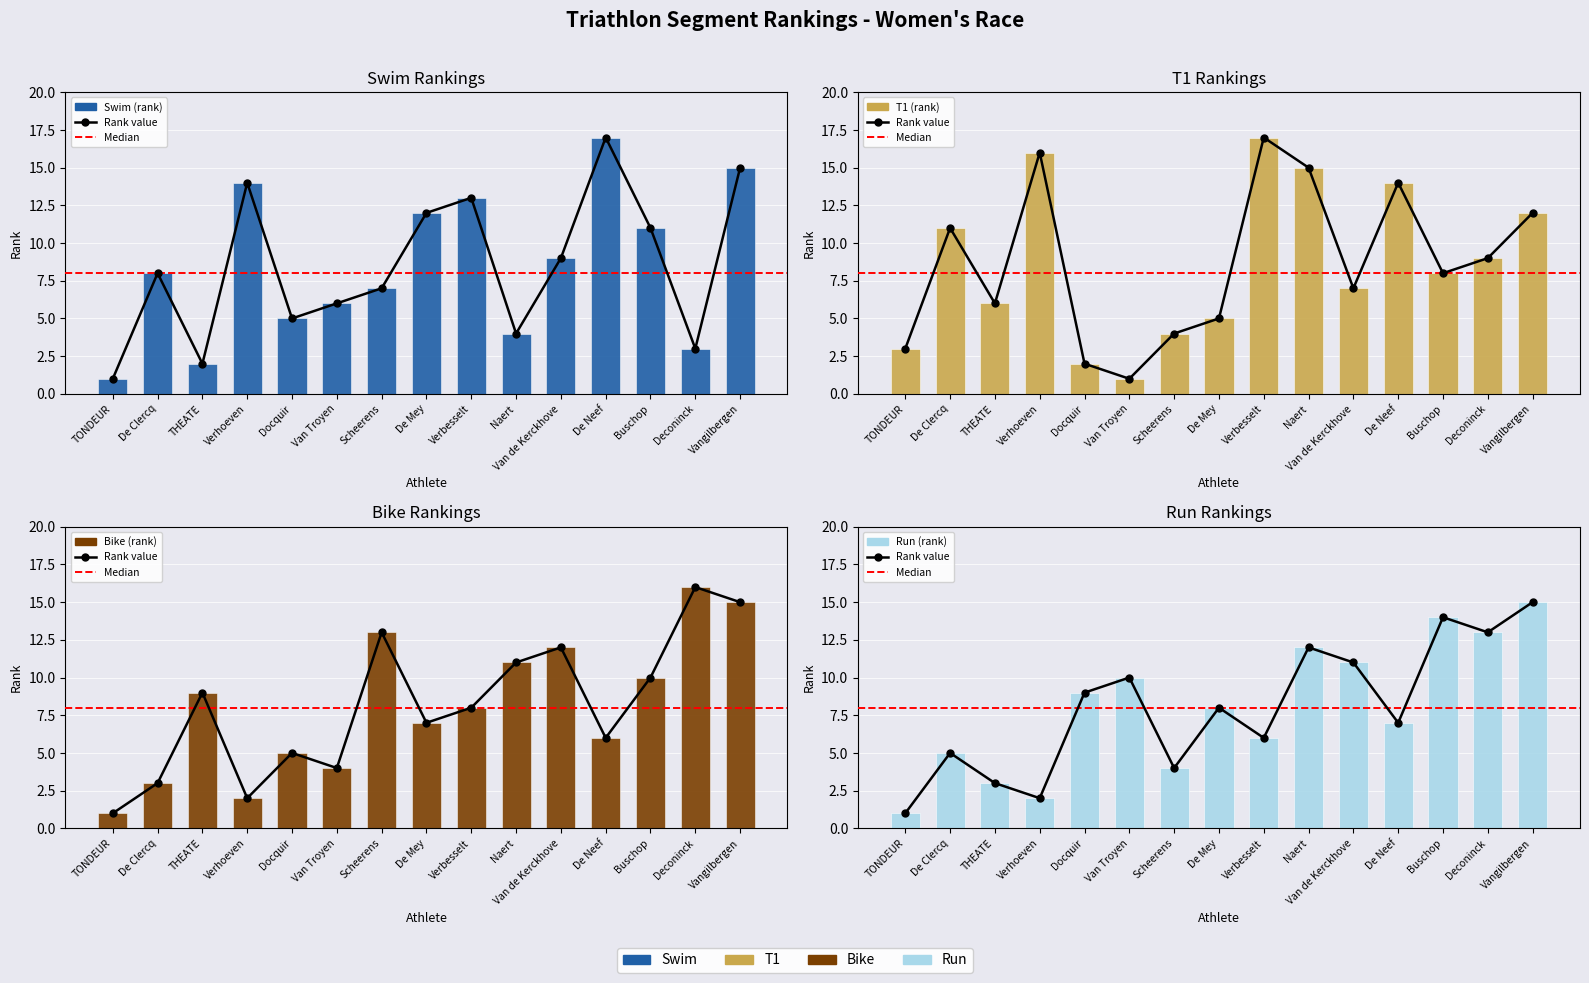

Reading left to right, list all the values displayed in this chart.

Swim (rank): 1	8	2	14	5	6	7	12	13	4	9	17	11	3	15
T1 (rank): 3	11	6	16	2	1	4	5	17	15	7	14	8	9	12
Bike (rank): 1	3	9	2	5	4	13	7	8	11	12	6	10	16	15
Run (rank): 1	5	3	2	9	10	4	8	6	12	11	7	14	13	15